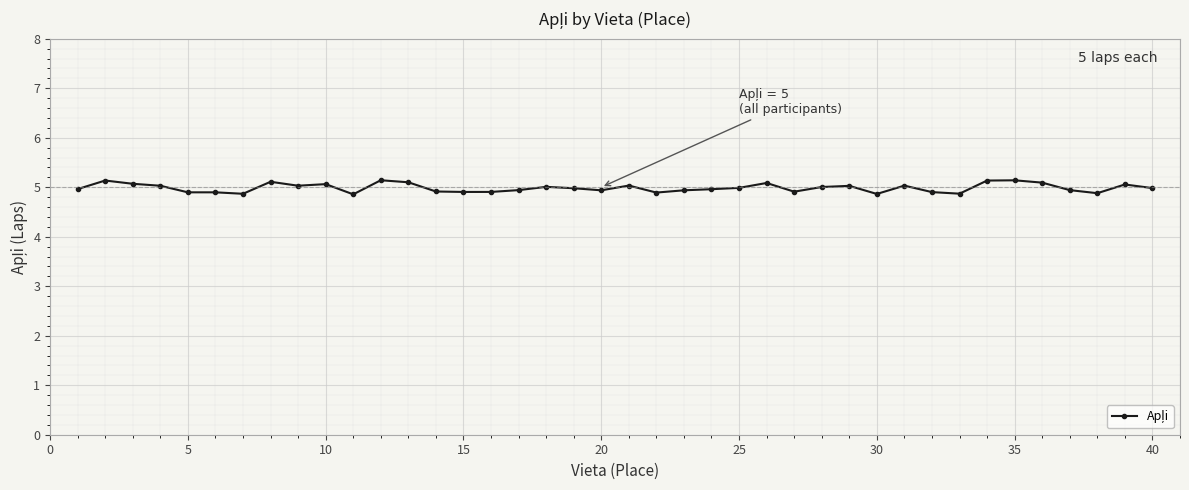

How many series are shown in this chart?

1